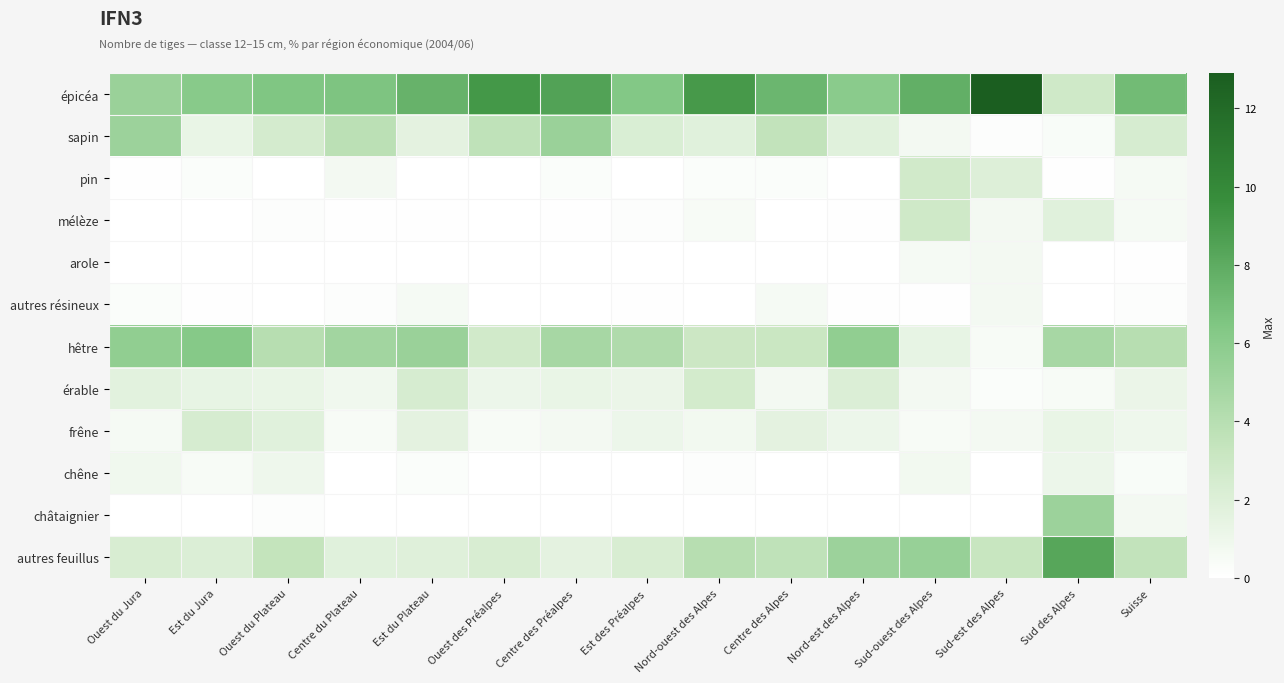

Reading left to right, what are all the values shown in this chart?

épicéa: Ouest du Jura=5.3	Est du Jura=6.1	Ouest du Plateau=6.5	Centre du Plateau=6.6	Est du Plateau=7.6	Ouest des Préalpes=9.1	Centre des Préalpes=8.5	Est des Préalpes=6.3	Nord-ouest des Alpes=9.0	Centre des Alpes=7.4	Nord-est des Alpes=6.0	Sud-ouest des Alpes=7.8	Sud-est des Alpes=12.9	Sud des Alpes=2.8	Suisse=7.1
sapin: Ouest du Jura=5.2	Est du Jura=1.3	Ouest du Plateau=2.5	Centre du Plateau=3.8	Est du Plateau=1.6	Ouest des Préalpes=3.6	Centre des Préalpes=5.3	Est des Préalpes=2.2	Nord-ouest des Alpes=1.8	Centre des Alpes=3.5	Nord-est des Alpes=1.8	Sud-ouest des Alpes=0.7	Sud-est des Alpes=0.2	Sud des Alpes=0.4	Suisse=2.4
pin: Ouest du Jura=0.1	Est du Jura=0.3	Ouest du Plateau=0.0	Centre du Plateau=0.7	Est du Plateau=0.0	Ouest des Préalpes=0.0	Centre des Préalpes=0.3	Est des Préalpes=0.0	Nord-ouest des Alpes=0.3	Centre des Alpes=0.3	Nord-est des Alpes=0.0	Sud-ouest des Alpes=2.7	Sud-est des Alpes=2.0	Sud des Alpes=0.1	Suisse=0.6
mélèze: Ouest du Jura=0.0	Est du Jura=0.0	Ouest du Plateau=0.2	Centre du Plateau=0.1	Est du Plateau=0.1	Ouest des Préalpes=0.0	Centre des Préalpes=0.1	Est des Préalpes=0.2	Nord-ouest des Alpes=0.5	Centre des Alpes=0.0	Nord-est des Alpes=0.1	Sud-ouest des Alpes=2.8	Sud-est des Alpes=0.7	Sud des Alpes=1.8	Suisse=0.6
arole: Ouest du Jura=0.0	Est du Jura=0.0	Ouest du Plateau=0.0	Centre du Plateau=0.0	Est du Plateau=0.0	Ouest des Préalpes=0.0	Centre des Préalpes=0.0	Est des Préalpes=0.0	Nord-ouest des Alpes=0.0	Centre des Alpes=0.0	Nord-est des Alpes=0.0	Sud-ouest des Alpes=0.6	Sud-est des Alpes=0.7	Sud des Alpes=0.0	Suisse=0.1
autres résineux: Ouest du Jura=0.3	Est du Jura=0.1	Ouest du Plateau=0.0	Centre du Plateau=0.2	Est du Plateau=0.6	Ouest des Préalpes=0.0	Centre des Préalpes=0.0	Est des Préalpes=0.1	Nord-ouest des Alpes=0.0	Centre des Alpes=0.6	Nord-est des Alpes=0.1	Sud-ouest des Alpes=0.1	Sud-est des Alpes=0.7	Sud des Alpes=0.0	Suisse=0.2
hêtre: Ouest du Jura=5.7	Est du Jura=6.2	Ouest du Plateau=4.0	Centre du Plateau=4.9	Est du Plateau=5.3	Ouest des Préalpes=2.7	Centre des Préalpes=4.7	Est des Préalpes=4.3	Nord-ouest des Alpes=3.0	Centre des Alpes=3.1	Nord-est des Alpes=5.7	Sud-ouest des Alpes=1.4	Sud-est des Alpes=0.5	Sud des Alpes=4.7	Suisse=4.0
érable: Ouest du Jura=1.7	Est du Jura=1.4	Ouest du Plateau=1.3	Centre du Plateau=0.9	Est du Plateau=2.4	Ouest des Préalpes=1.1	Centre des Préalpes=1.3	Est des Préalpes=1.2	Nord-ouest des Alpes=2.6	Centre des Alpes=0.7	Nord-est des Alpes=2.1	Sud-ouest des Alpes=0.7	Sud-est des Alpes=0.3	Sud des Alpes=0.5	Suisse=1.2
frêne: Ouest du Jura=0.6	Est du Jura=2.4	Ouest du Plateau=1.8	Centre du Plateau=0.5	Est du Plateau=1.6	Ouest des Préalpes=0.5	Centre des Préalpes=0.7	Est des Préalpes=1.1	Nord-ouest des Alpes=0.8	Centre des Alpes=1.6	Nord-est des Alpes=1.1	Sud-ouest des Alpes=0.5	Sud-est des Alpes=0.7	Sud des Alpes=1.3	Suisse=1.0
chêne: Ouest du Jura=0.9	Est du Jura=0.5	Ouest du Plateau=1.0	Centre du Plateau=0.0	Est du Plateau=0.3	Ouest des Préalpes=0.0	Centre des Préalpes=0.0	Est des Préalpes=0.0	Nord-ouest des Alpes=0.2	Centre des Alpes=0.0	Nord-est des Alpes=0.0	Sud-ouest des Alpes=0.8	Sud-est des Alpes=0.0	Sud des Alpes=1.1	Suisse=0.4
châtaignier: Ouest du Jura=0.0	Est du Jura=0.0	Ouest du Plateau=0.2	Centre du Plateau=0.0	Est du Plateau=0.0	Ouest des Préalpes=0.0	Centre des Préalpes=0.0	Est des Préalpes=0.0	Nord-ouest des Alpes=0.0	Centre des Alpes=0.0	Nord-est des Alpes=0.0	Sud-ouest des Alpes=0.0	Sud-est des Alpes=0.0	Sud des Alpes=5.2	Suisse=0.7
autres feuillus: Ouest du Jura=2.3	Est du Jura=2.1	Ouest du Plateau=3.4	Centre du Plateau=1.8	Est du Plateau=1.9	Ouest des Préalpes=2.3	Centre des Préalpes=1.6	Est des Préalpes=2.3	Nord-ouest des Alpes=4.0	Centre des Alpes=3.6	Nord-est des Alpes=5.2	Sud-ouest des Alpes=5.4	Sud-est des Alpes=3.2	Sud des Alpes=8.3	Suisse=3.5